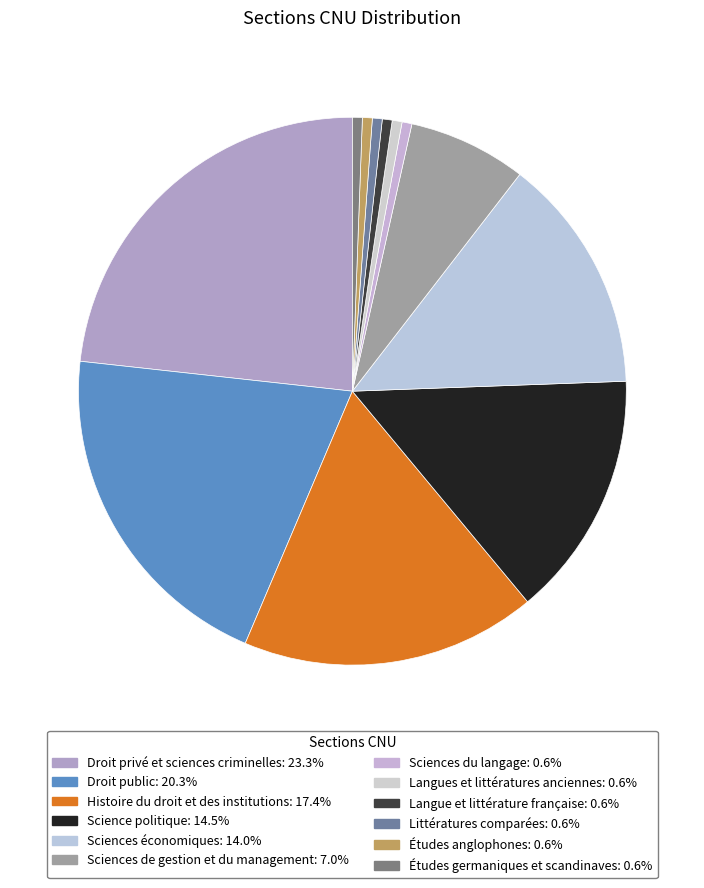

Combined, what portion of the pie is Sciences du langage and Études germaniques et scandinaves?

1.2%